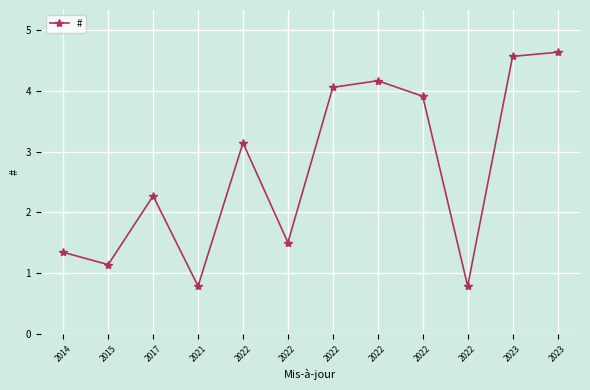

Reading right to left, list all the values displayed in this chart.

2023=4.6	2023=4.6	2022=0.8	2022=3.9	2022=4.2	2022=4.1	2022=1.5	2022=3.1	2021=0.8	2017=2.3	2015=1.1	2014=1.3